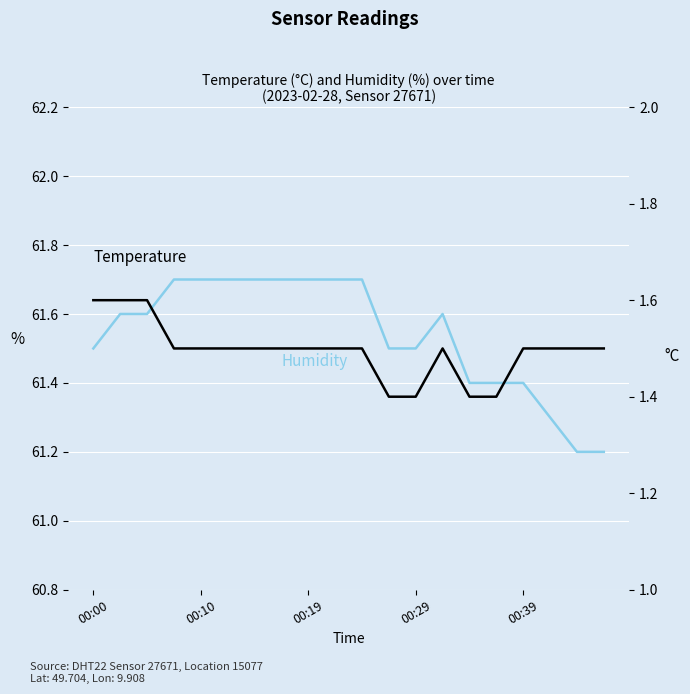

True or false: humidity and temperature cross at least once.

False